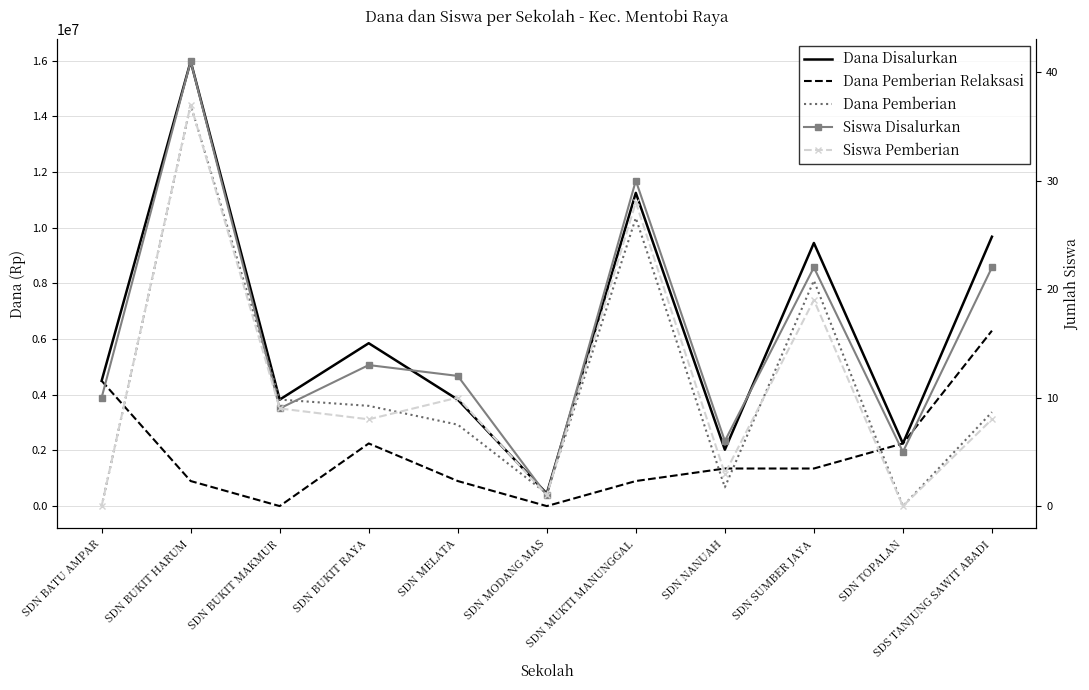

Is it true that Dana Pemberian equals 297461 at SDN NANUAH?

False